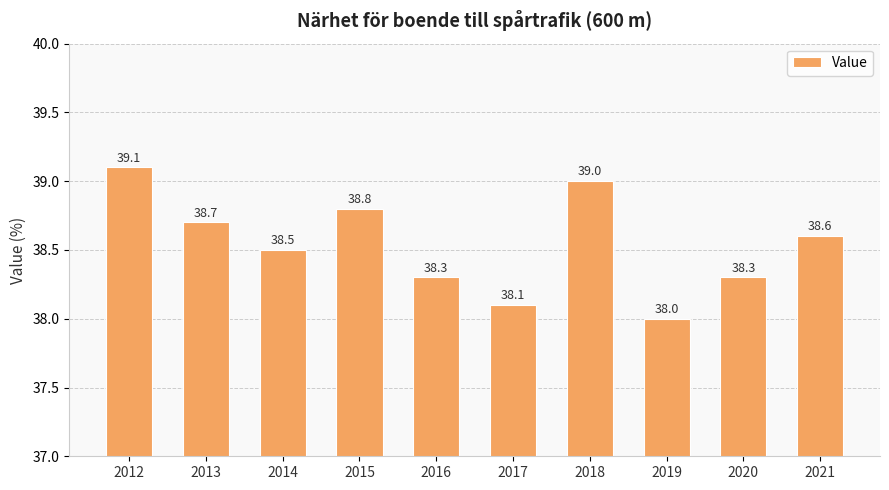

What is the approximate value at 2020?

38.3